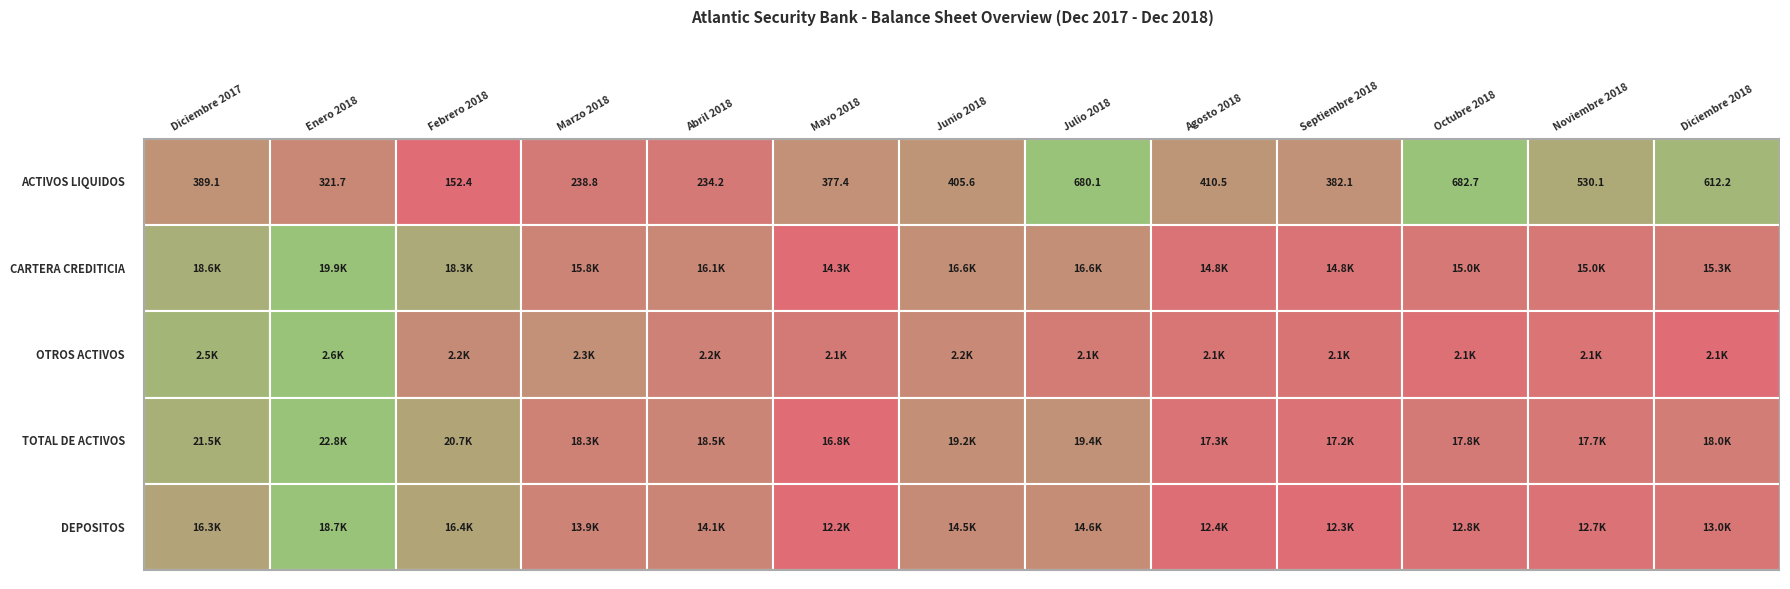

The value of TOTAL DE ACTIVOS at 5 is 16784.1. True or false?

True